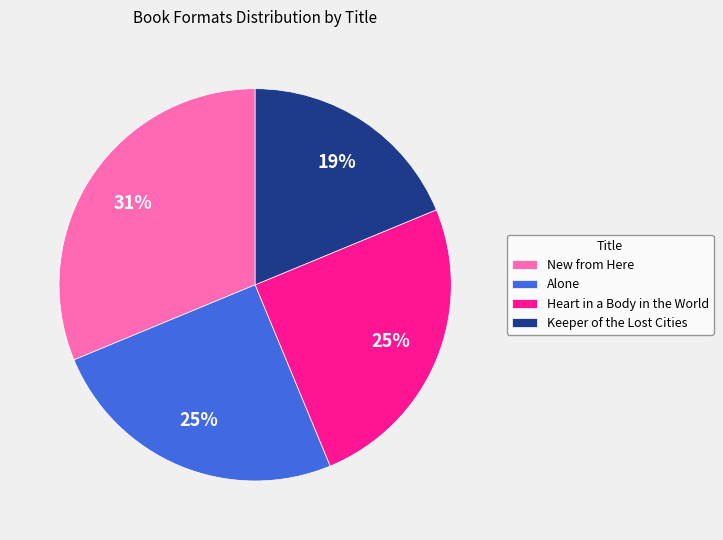

To the nearest percent, what percentage of the pie is Keeper of the Lost Cities?

19%